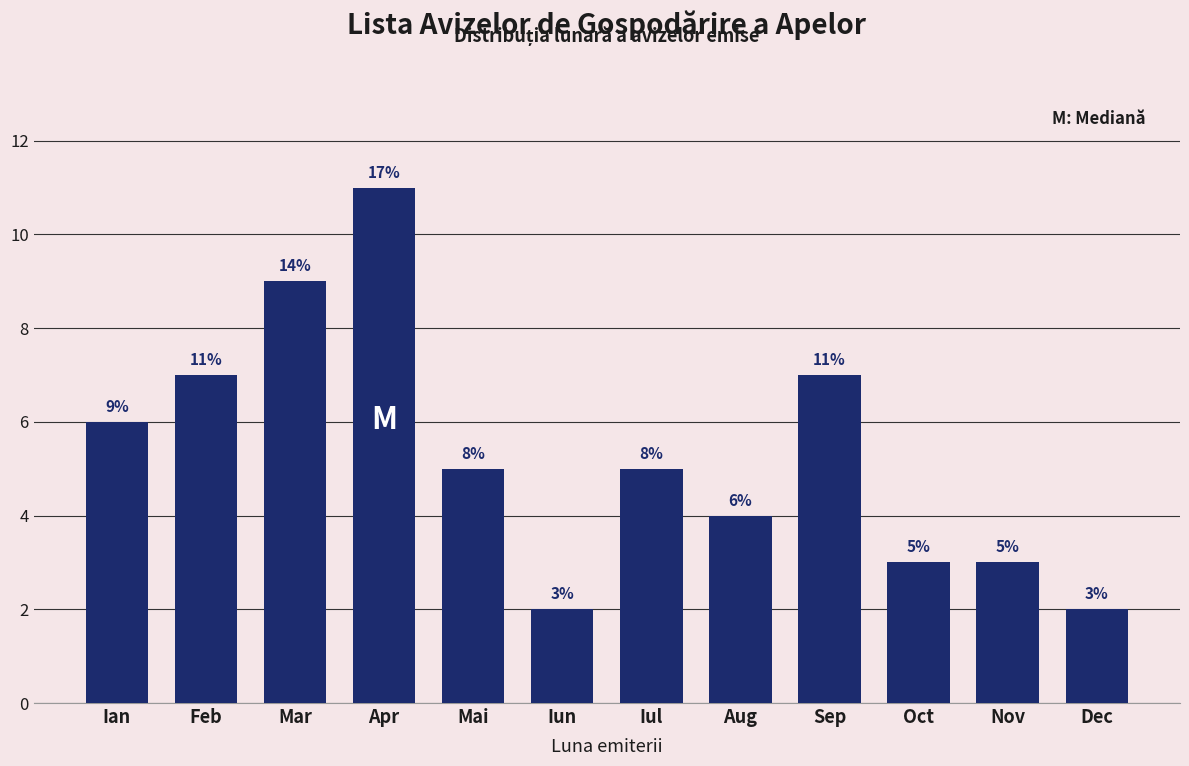

Reading left to right, extract all data points from this chart.

6	7	9	11	5	2	5	4	7	3	3	2